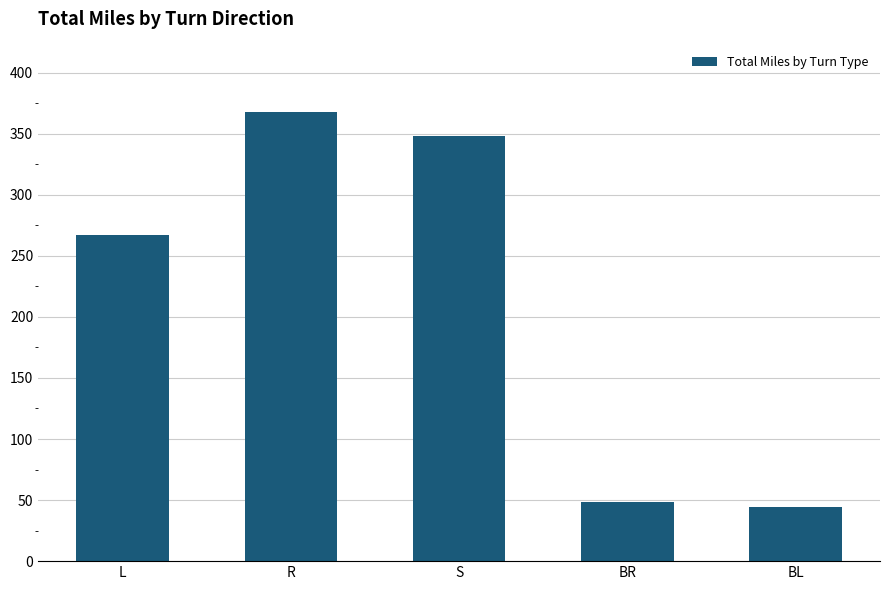

What is the average value?

215.2